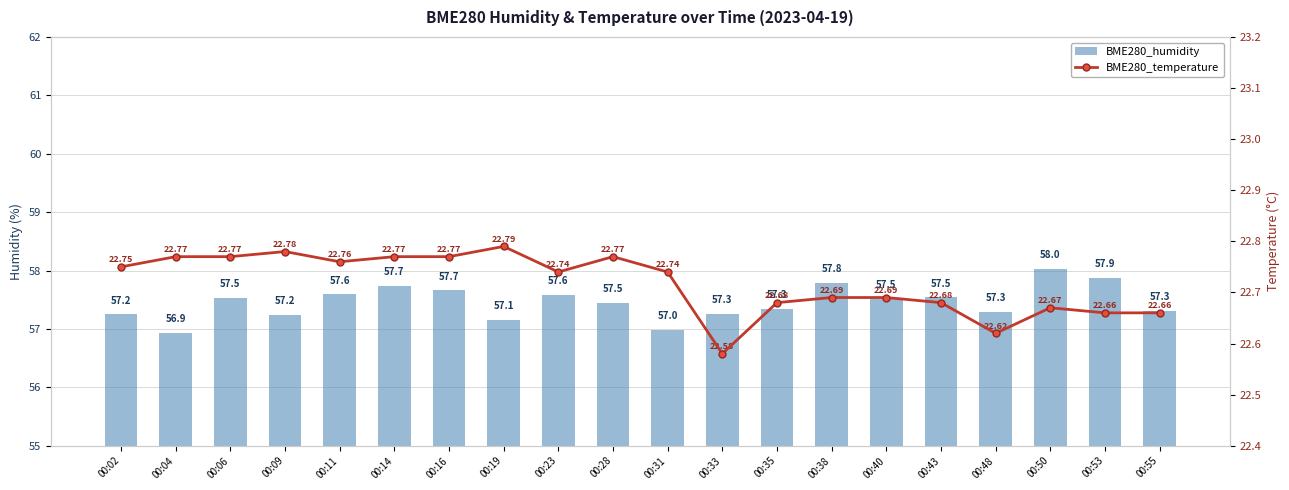

Rank the series by their maximum value, from highest to lowest.

BME280_humidity, BME280_temperature